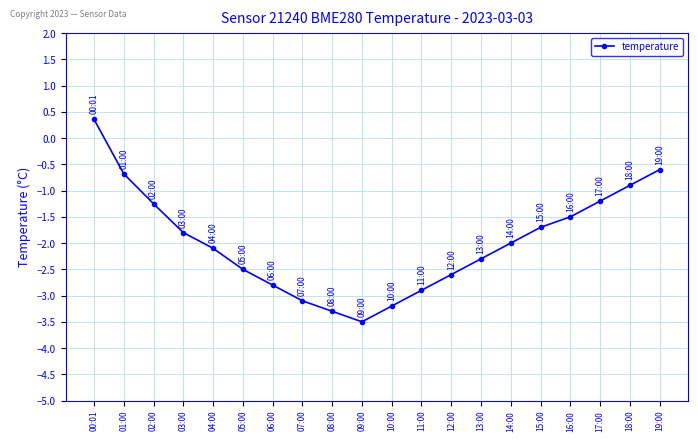

What is the smallest value displayed?

-3.5